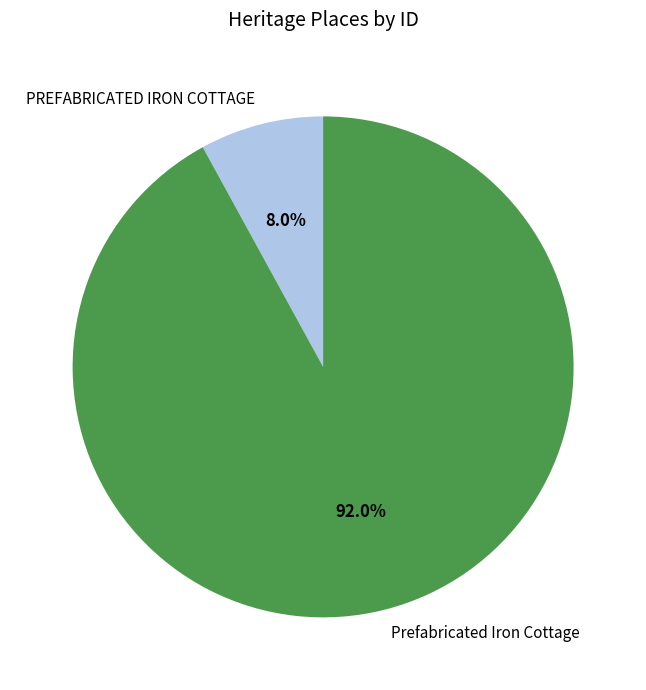

How many slices are in this pie chart?

2